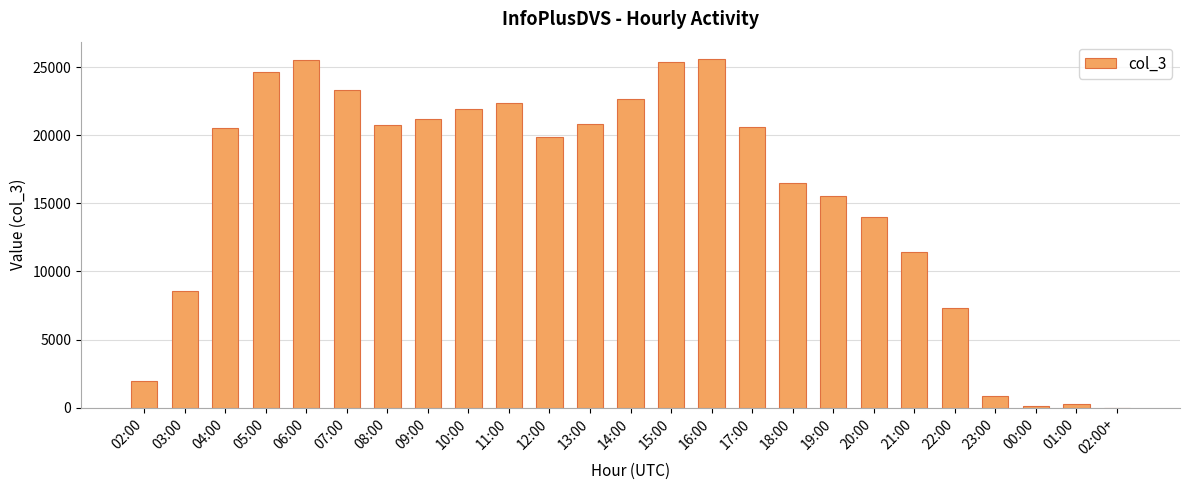

What is the greatest value displayed?

25592